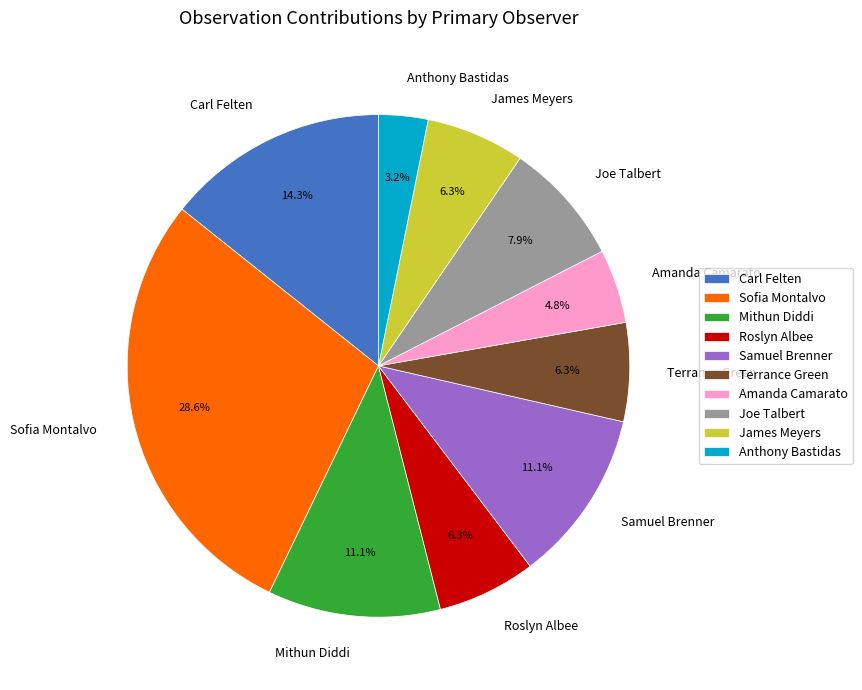

Between Terrance Green and Joe Talbert, which is larger?

Joe Talbert